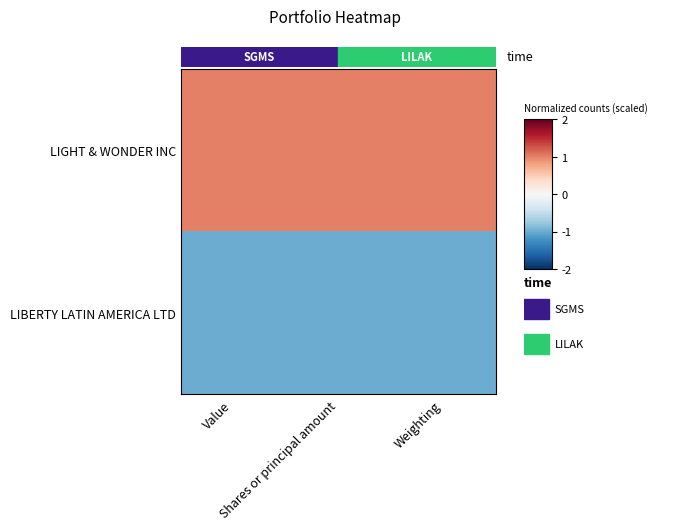

What is the difference between the highest and lowest values at Value?

2.0